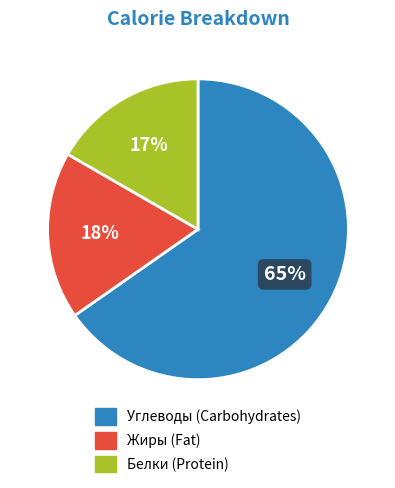

Which category has the smallest portion of the pie?

Белки